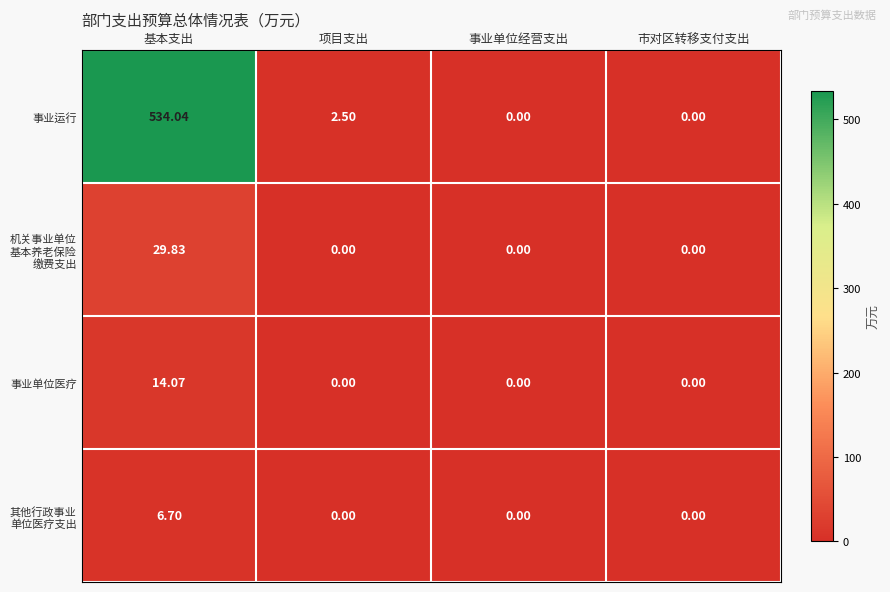

At how many categories does at least one series exceed 115?

1